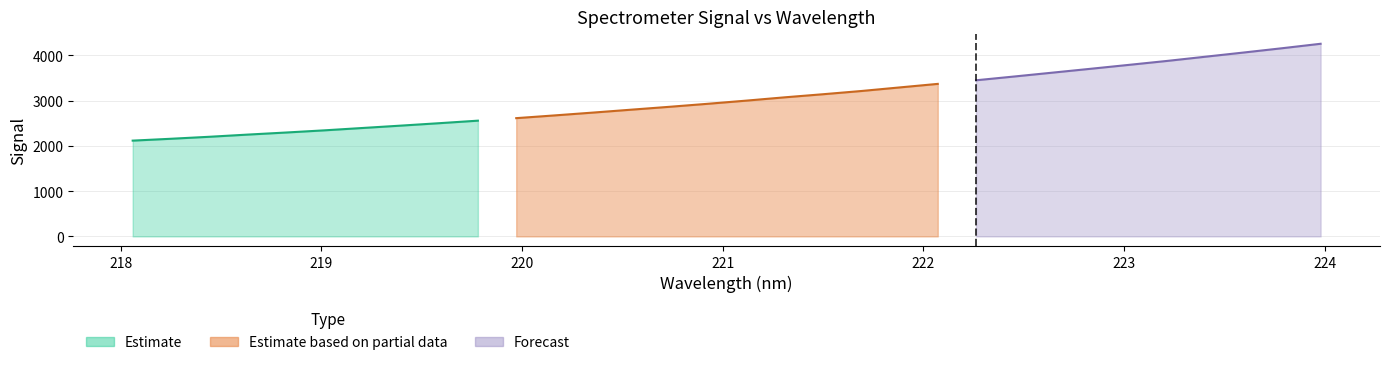

True or false: the data has more than 2 interior local peaks.

False